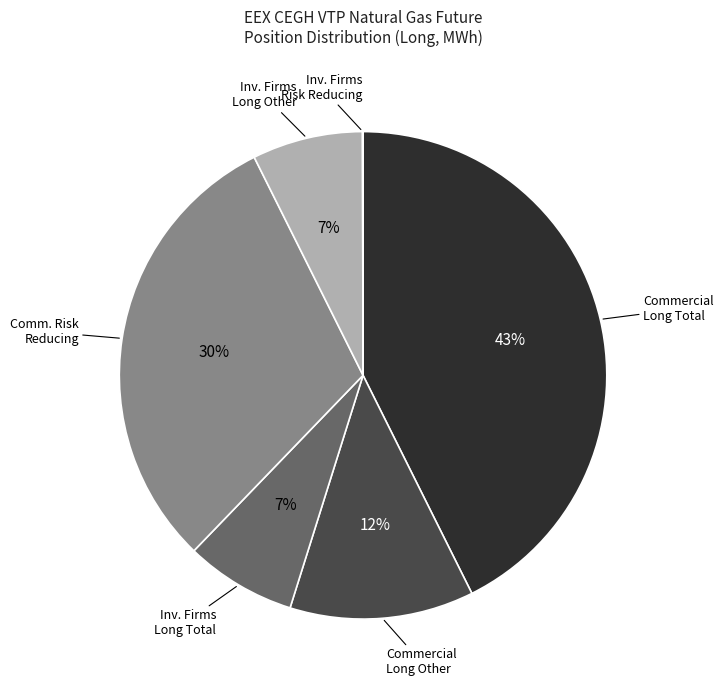

To the nearest percent, what is the difference between the largest and smallest slice percentages?

43%